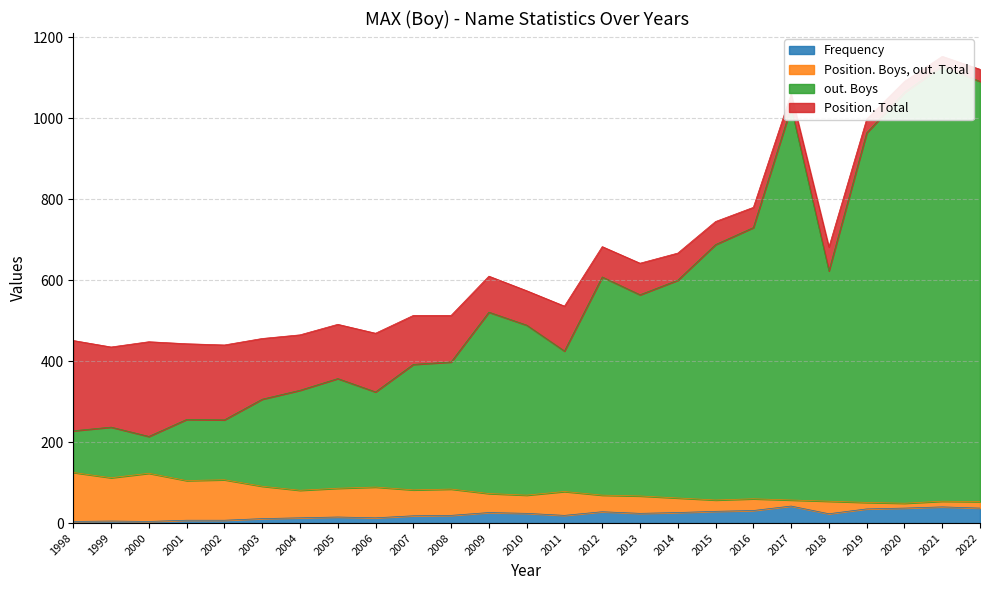

What is the approximate value of Position. Boys, out. Total at 2000, to the nearest 10?

120